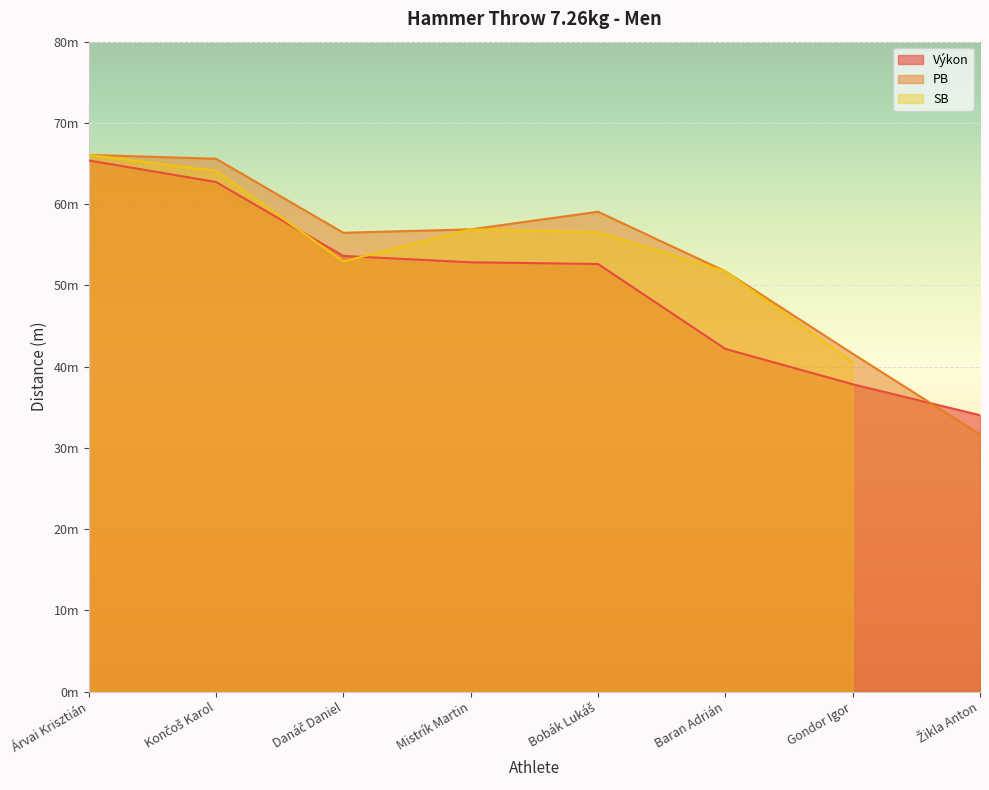

At which category is the sum across all series the highest?

Árvai Krisztián